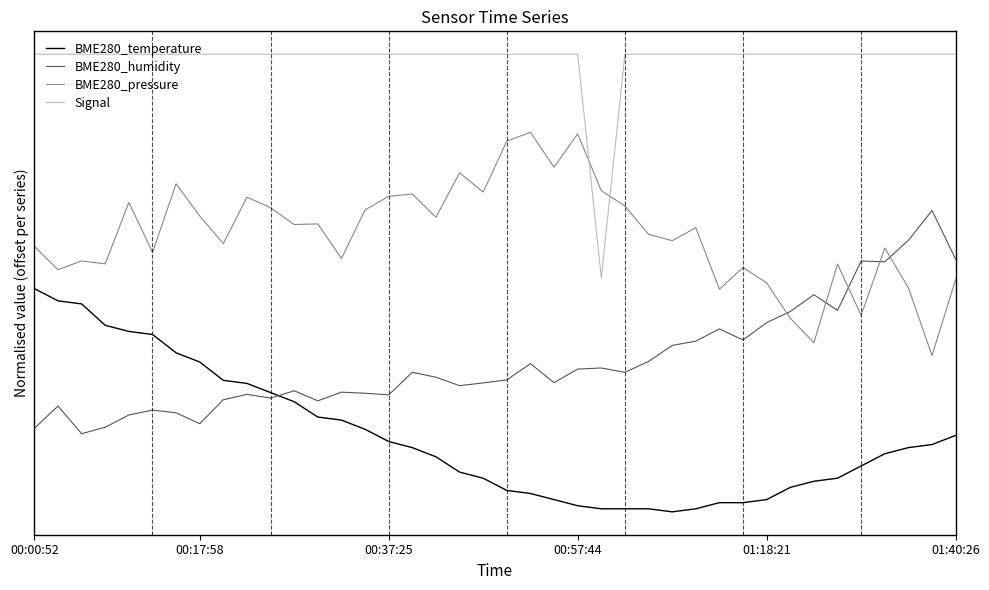

What are all the series names shown in the legend?

BME280_temperature, BME280_humidity, BME280_pressure, Signal